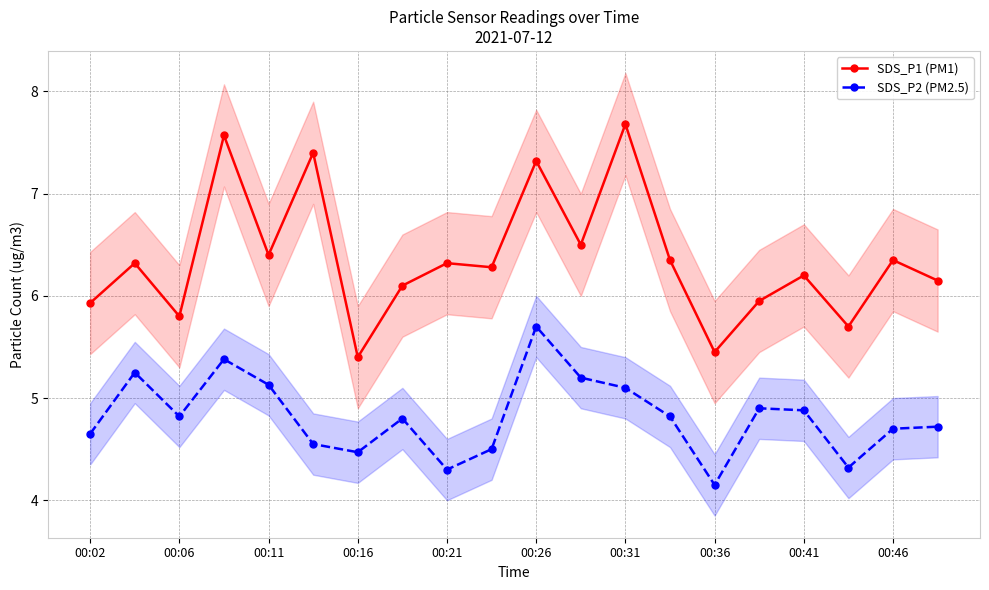

In SDS_P1 (PM1), how many points are higher than both neighbors (excluding endpoints)?

8